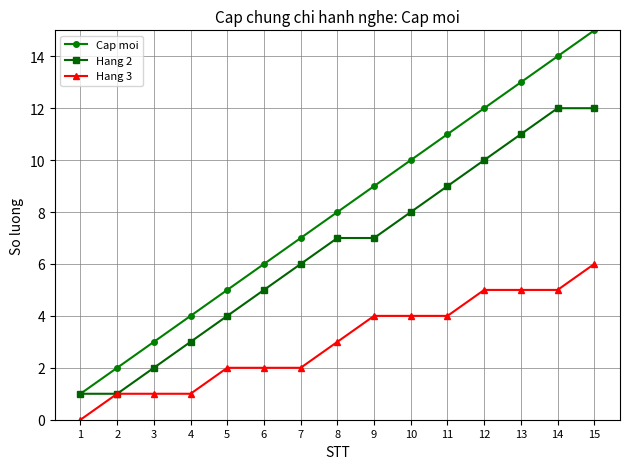

Reading left to right, extract all data points from this chart.

Cap moi: 1	2	3	4	5	6	7	8	9	10	11	12	13	14	15
Hang 2: 1	1	2	3	4	5	6	7	7	8	9	10	11	12	12
Hang 3: 0	1	1	1	2	2	2	3	4	4	4	5	5	5	6